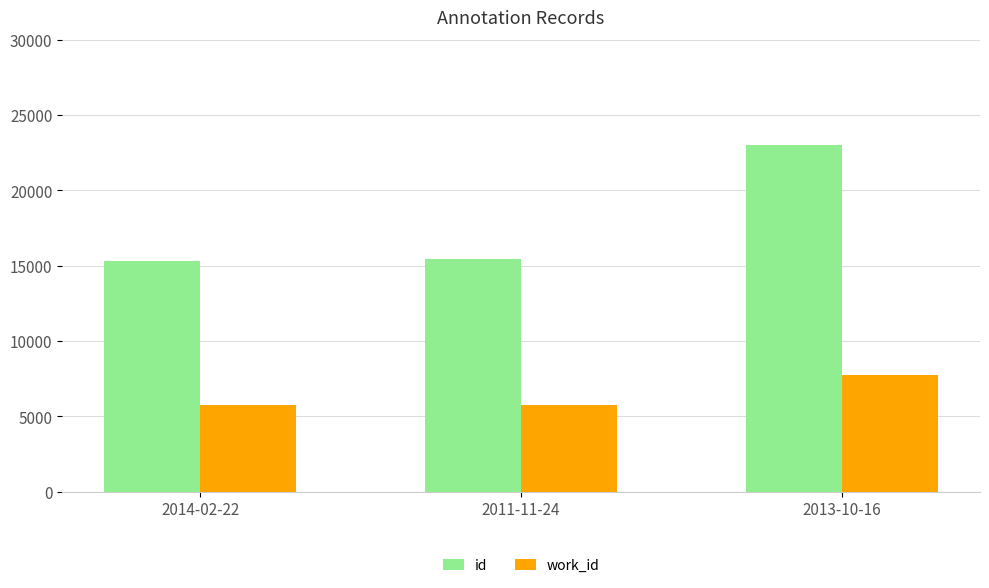

What is the label of the 3rd bar from the left?

2013-10-16